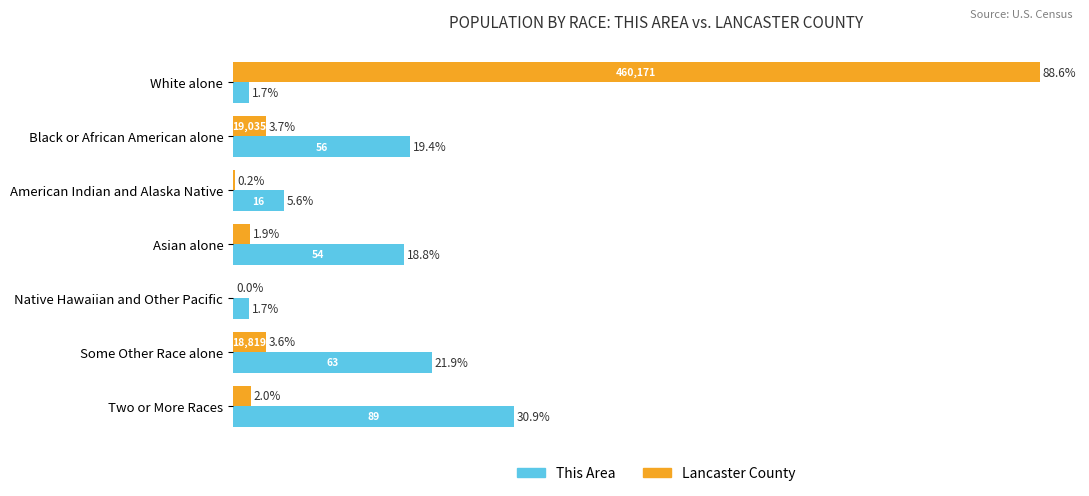

At which label is This Area closest to 16?

Asian alone